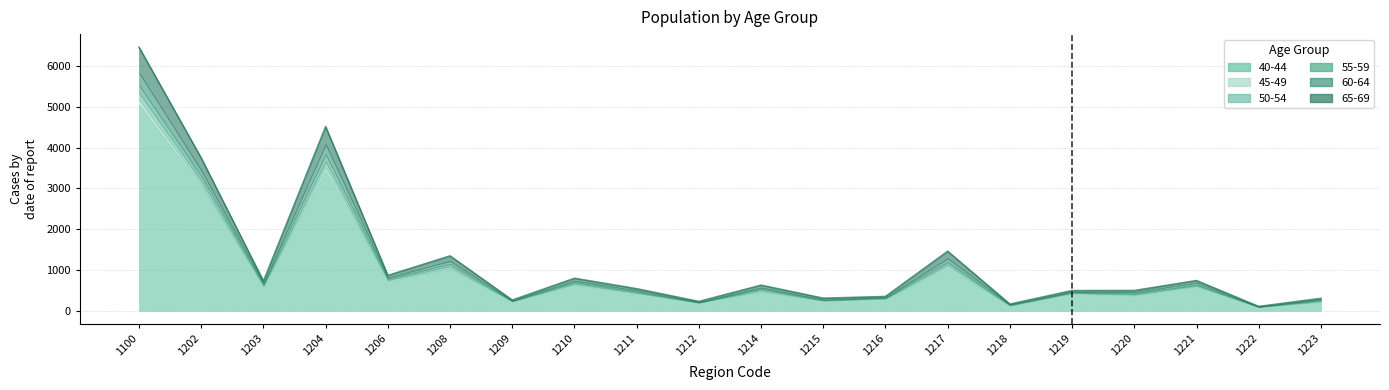

What are all the series names shown in the legend?

40-44, 45-49, 50-54, 55-59, 60-64, 65-69